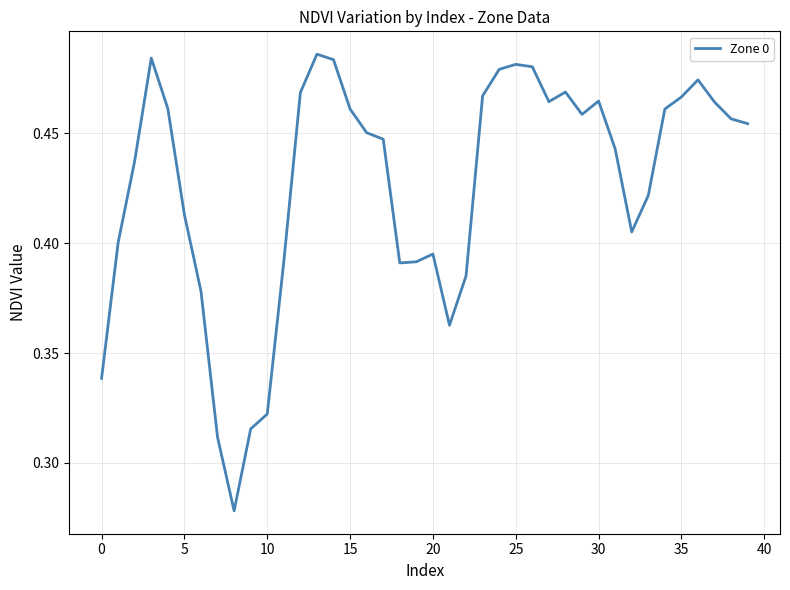

What is the label of the 21st point from the left?

20